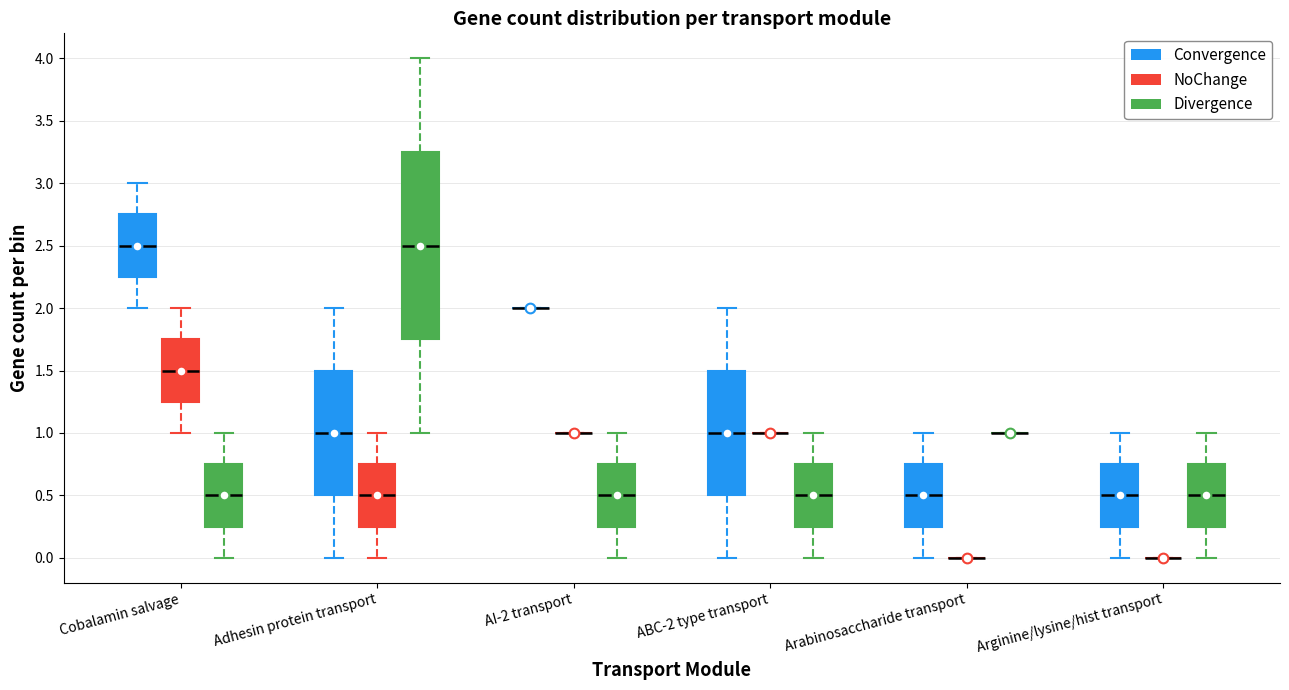

Reading left to right, read every box against the y-axis: the position of its median line, the range the box covers, and the ends of its whiskers. The values are not printed on the chart, so give them approximately, as read against the axis.

Cobalamin salvage (Convergence): median 2.50, box 2.25 to 2.75, whiskers 2.00 to 3.00
Cobalamin salvage (NoChange): median 1.50, box 1.25 to 1.75, whiskers 1.00 to 2.00
Cobalamin salvage (Divergence): median 0.50, box 0.25 to 0.75, whiskers 0.00 to 1.00
Adhesin protein transport (Convergence): median 1.00, box 0.50 to 1.50, whiskers 0.00 to 2.00
Adhesin protein transport (NoChange): median 0.50, box 0.25 to 0.75, whiskers 0.00 to 1.00
Adhesin protein transport (Divergence): median 2.50, box 1.75 to 3.25, whiskers 1.00 to 4.00
AI-2 transport (Convergence): box collapsed to a line at 2.00, whiskers 2.00 to 2.00
AI-2 transport (NoChange): box collapsed to a line at 1.00, whiskers 1.00 to 1.00
AI-2 transport (Divergence): median 0.50, box 0.25 to 0.75, whiskers 0.00 to 1.00
ABC-2 type transport (Convergence): median 1.00, box 0.50 to 1.50, whiskers 0.00 to 2.00
ABC-2 type transport (NoChange): box collapsed to a line at 1.00, whiskers 1.00 to 1.00
ABC-2 type transport (Divergence): median 0.50, box 0.25 to 0.75, whiskers 0.00 to 1.00
Arabinosaccharide transport (Convergence): median 0.50, box 0.25 to 0.75, whiskers 0.00 to 1.00
Arabinosaccharide transport (NoChange): box collapsed to a line at 0.00, whiskers 0.00 to 0.00
Arabinosaccharide transport (Divergence): box collapsed to a line at 1.00, whiskers 1.00 to 1.00
Arginine/lysine/hist transport (Convergence): median 0.50, box 0.25 to 0.75, whiskers 0.00 to 1.00
Arginine/lysine/hist transport (NoChange): box collapsed to a line at 0.00, whiskers 0.00 to 0.00
Arginine/lysine/hist transport (Divergence): median 0.50, box 0.25 to 0.75, whiskers 0.00 to 1.00